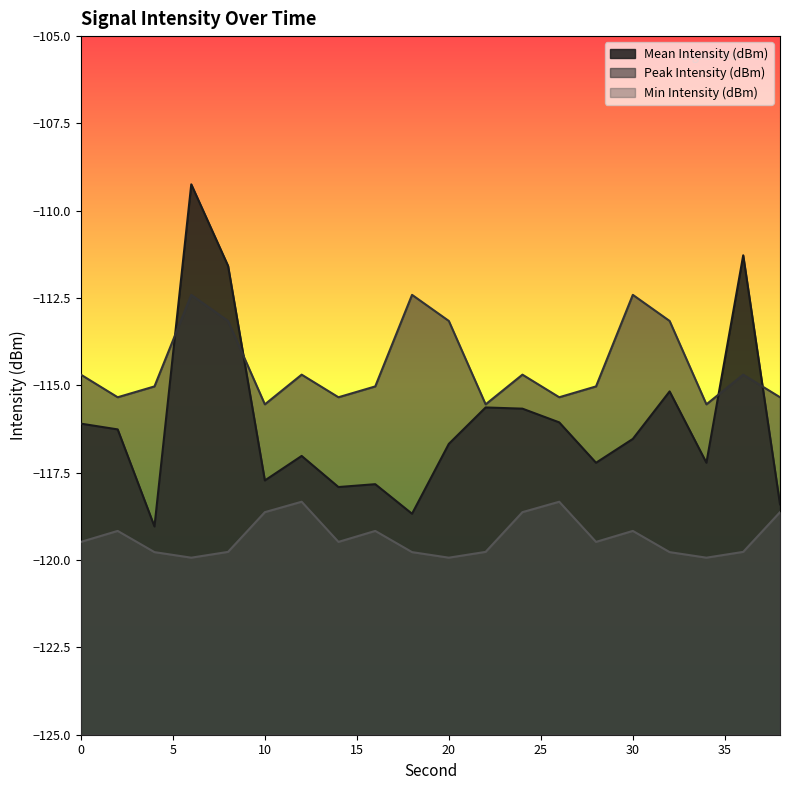

What value does the Peak Intensity (dBm) series have at 38?

-115.3